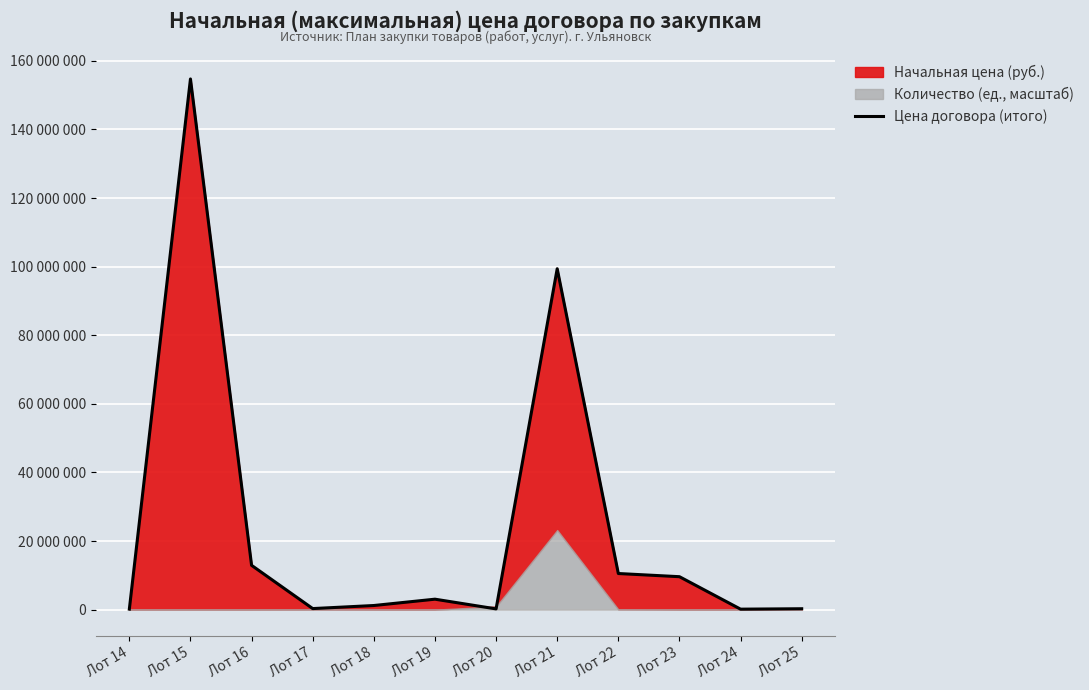

Rank the categories by value from highest to lowest.

Лот 15, Лот 21, Лот 16, Лот 22, Лот 23, Лот 19, Лот 18, Лот 17, Лот 25, Лот 20, Лот 14, Лот 24